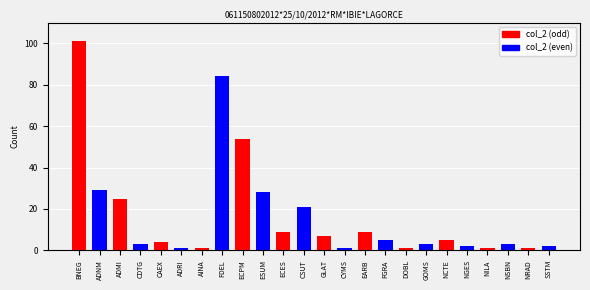

What is the change in value from CDTG to ECPM?

+51